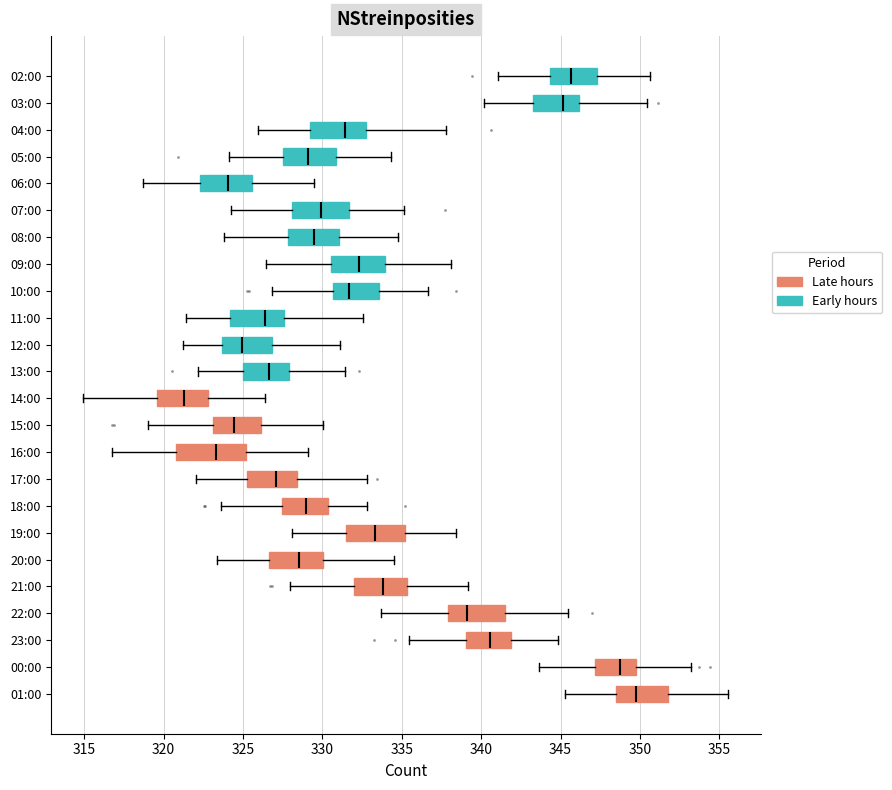

Reading bottom to top, transcribe this box plot: for each box, give where its median line is, the range the box spans, and where its two whiskers end, as read against the x-axis. The values are not printed on the chart, so give them approximately, as read against the axis.

01:00: median 349.5, box 348.5 to 352.0, whiskers 345.5 to 355.5
00:00: median 349.0, box 347.0 to 349.5, whiskers 343.5 to 353.0
23:00: median 340.5, box 339.0 to 342.0, whiskers 335.5 to 345.0
22:00: median 339.0, box 338.0 to 341.5, whiskers 333.5 to 345.5
21:00: median 334.0, box 332.0 to 335.5, whiskers 328.0 to 339.0
20:00: median 328.5, box 326.5 to 330.0, whiskers 323.5 to 334.5
19:00: median 333.5, box 331.5 to 335.0, whiskers 328.0 to 338.5
18:00: median 329.0, box 327.5 to 330.5, whiskers 323.5 to 333.0
17:00: median 327.0, box 325.5 to 328.5, whiskers 322.0 to 333.0
16:00: median 323.5, box 321.0 to 325.0, whiskers 317.0 to 329.0
15:00: median 324.5, box 323.0 to 326.0, whiskers 319.0 to 330.0
14:00: median 321.5, box 319.5 to 323.0, whiskers 315.0 to 326.5
13:00: median 326.5, box 325.0 to 328.0, whiskers 322.0 to 331.5
12:00: median 325.0, box 323.5 to 327.0, whiskers 321.0 to 331.0
11:00: median 326.5, box 324.0 to 327.5, whiskers 321.5 to 332.5
10:00: median 331.5, box 330.5 to 333.5, whiskers 327.0 to 336.5
09:00: median 332.5, box 330.5 to 334.0, whiskers 326.5 to 338.0
08:00: median 329.5, box 328.0 to 331.0, whiskers 324.0 to 335.0
07:00: median 330.0, box 328.0 to 331.5, whiskers 324.0 to 335.0
06:00: median 324.0, box 322.5 to 325.5, whiskers 318.5 to 329.5
05:00: median 329.0, box 327.5 to 331.0, whiskers 324.0 to 334.5
04:00: median 331.5, box 329.0 to 332.5, whiskers 326.0 to 338.0
03:00: median 345.0, box 343.5 to 346.0, whiskers 340.0 to 350.5
02:00: median 345.5, box 344.5 to 347.5, whiskers 341.0 to 350.5